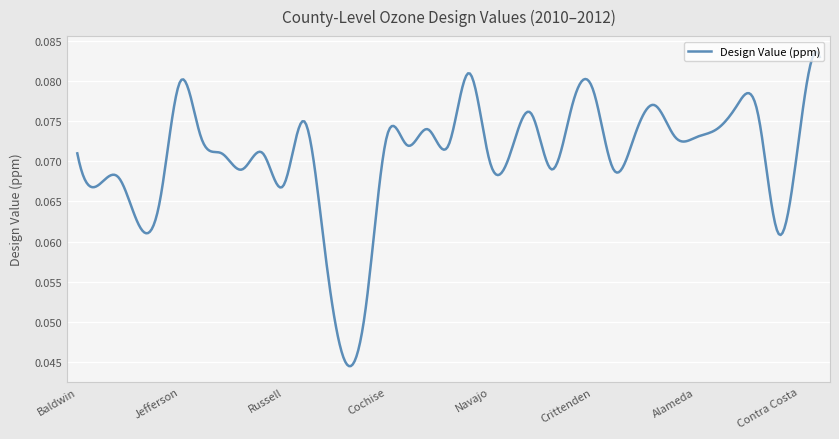

Does the chart display data point markers on the line(s)?

No